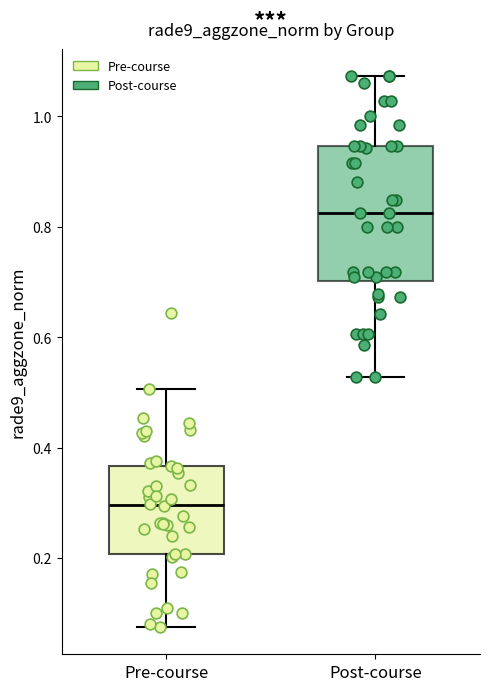

Reading left to right, read every box against the y-axis: the position of its median line, the range the box covers, and the ends of its whiskers. The values are not printed on the chart, so give them approximately, as read against the axis.

Pre-course: median 0.30, box 0.20 to 0.36, whiskers 0.08 to 0.50
Post-course: median 0.82, box 0.70 to 0.94, whiskers 0.52 to 1.08